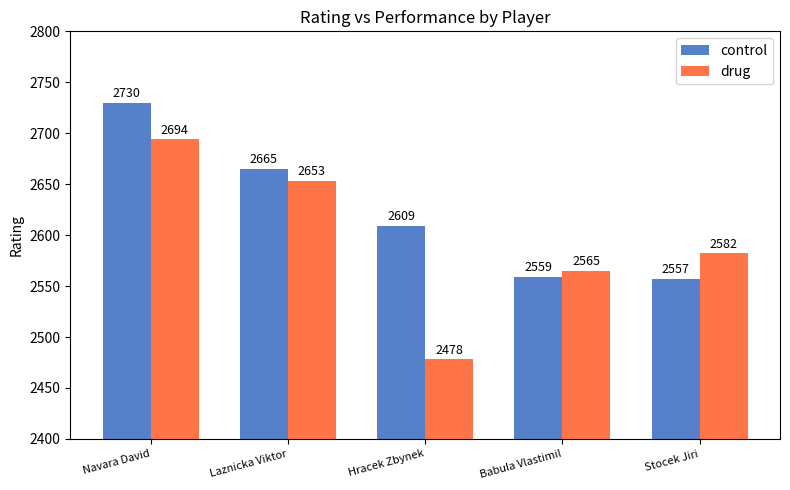

What is the maximum value for drug?

2694